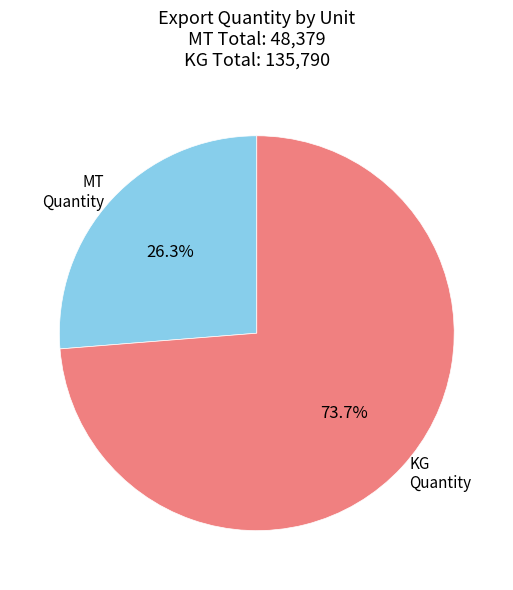

Does MT Quantity account for over 50% of the chart?

No